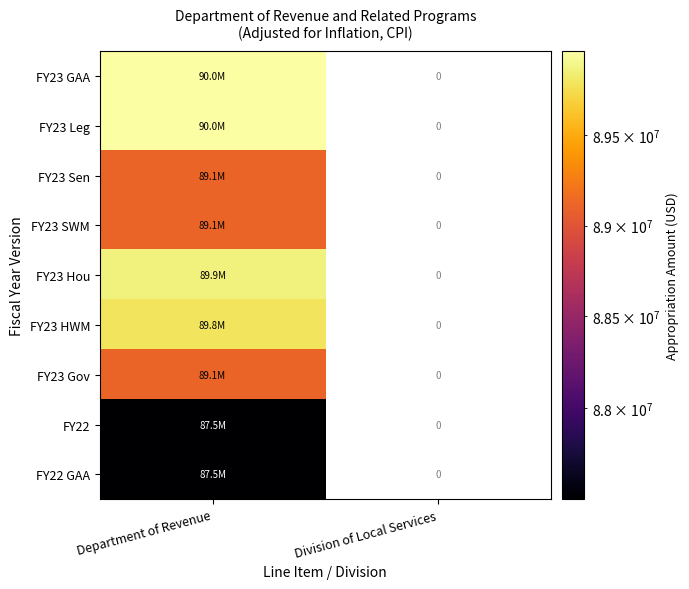

What is the maximum value for FY23 Gov?

89107556.0